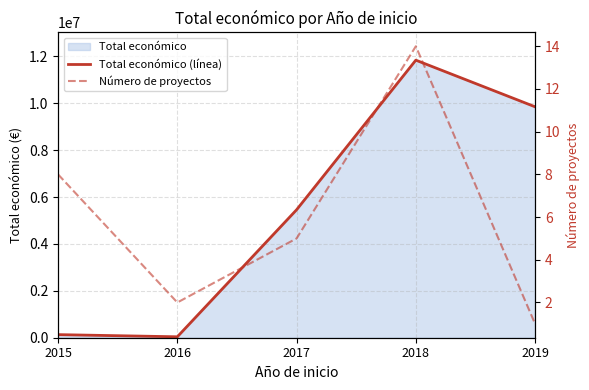

What is the greatest value displayed?

11835918